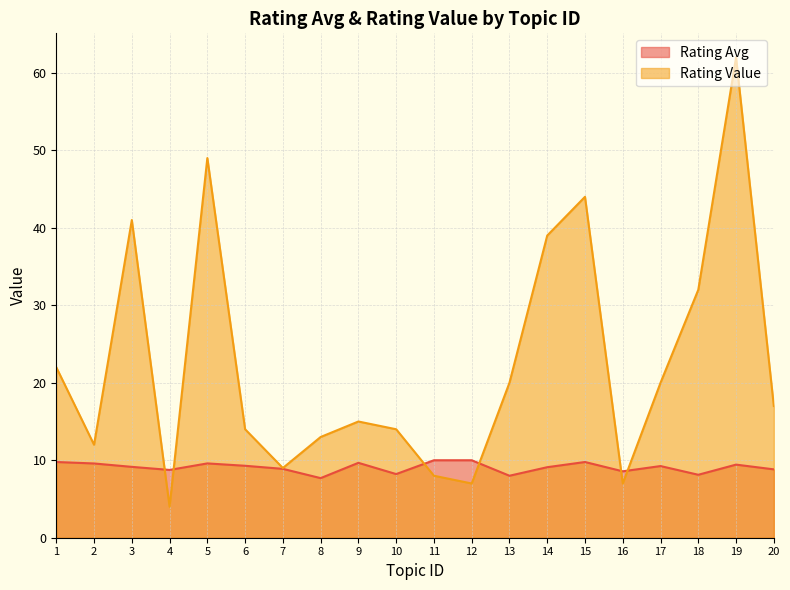

What is the difference between the highest and lowest values at 14?

29.9